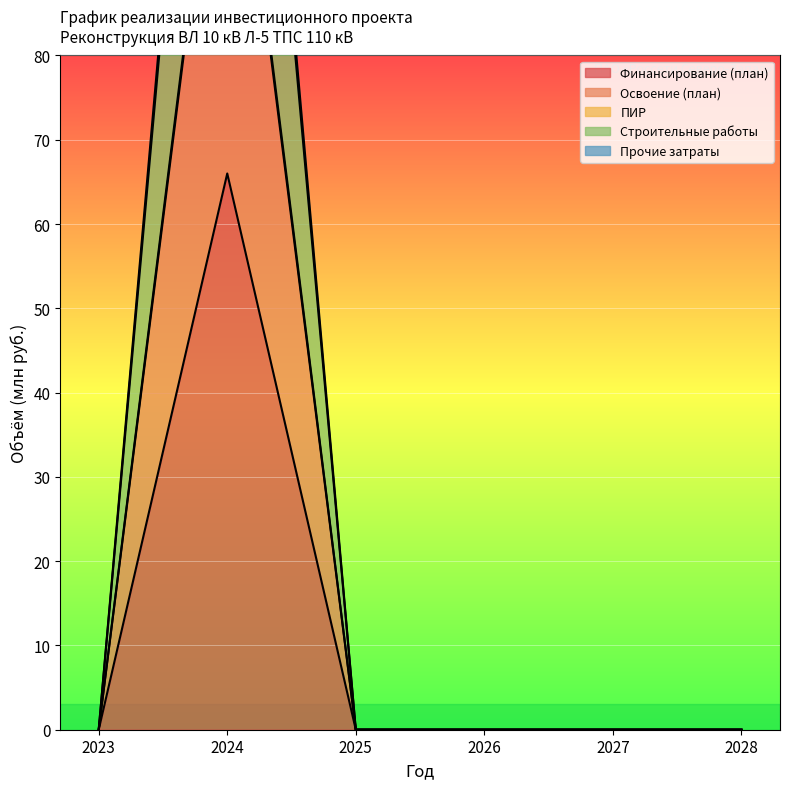

How many interior local peaks does the ПИР series have?

1